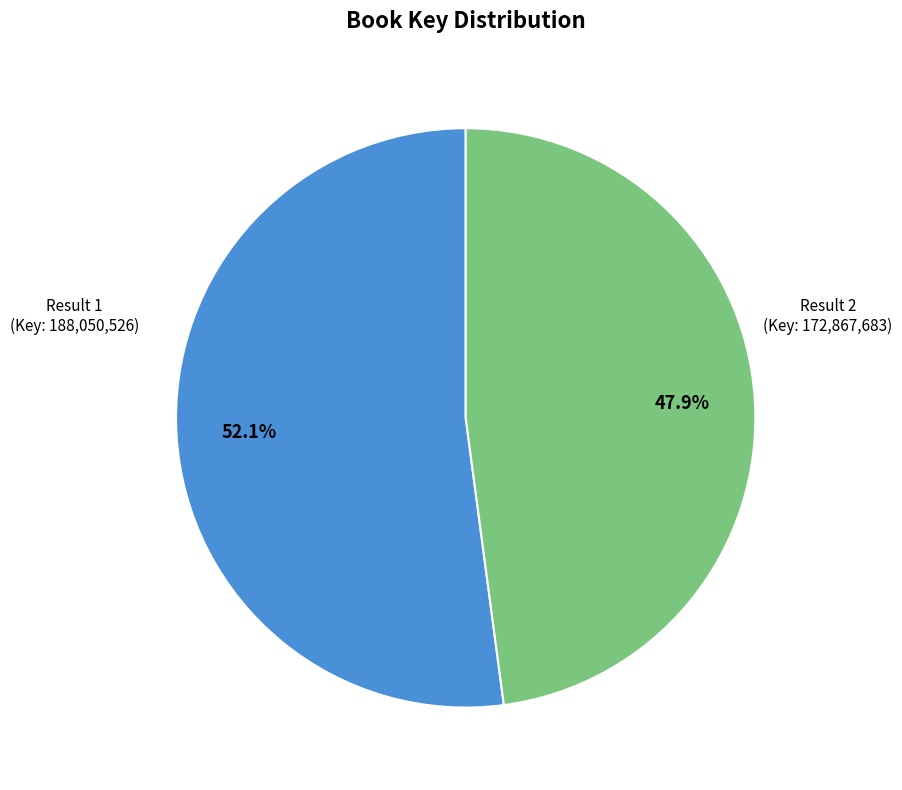

Is there any slice that represents more than half of the pie?

Yes